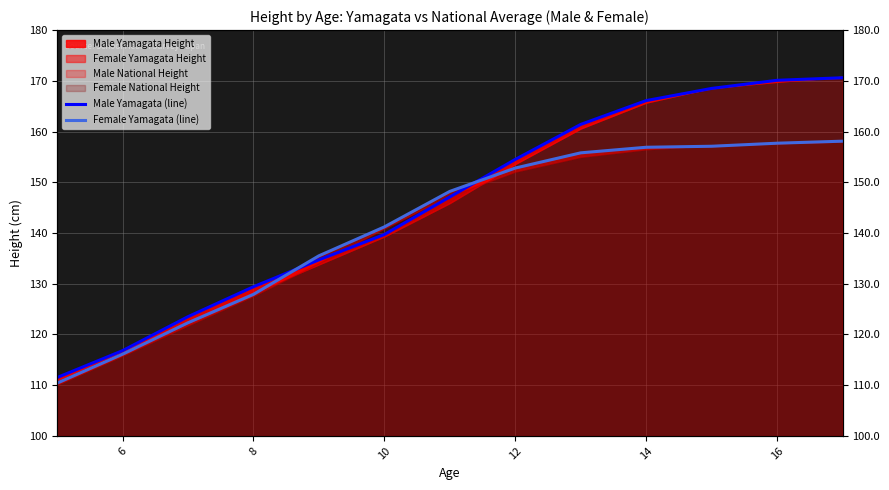

Is the value of Female Yamagata (line) at 16 greater than the value of Male Yamagata (line) at 8?

Yes